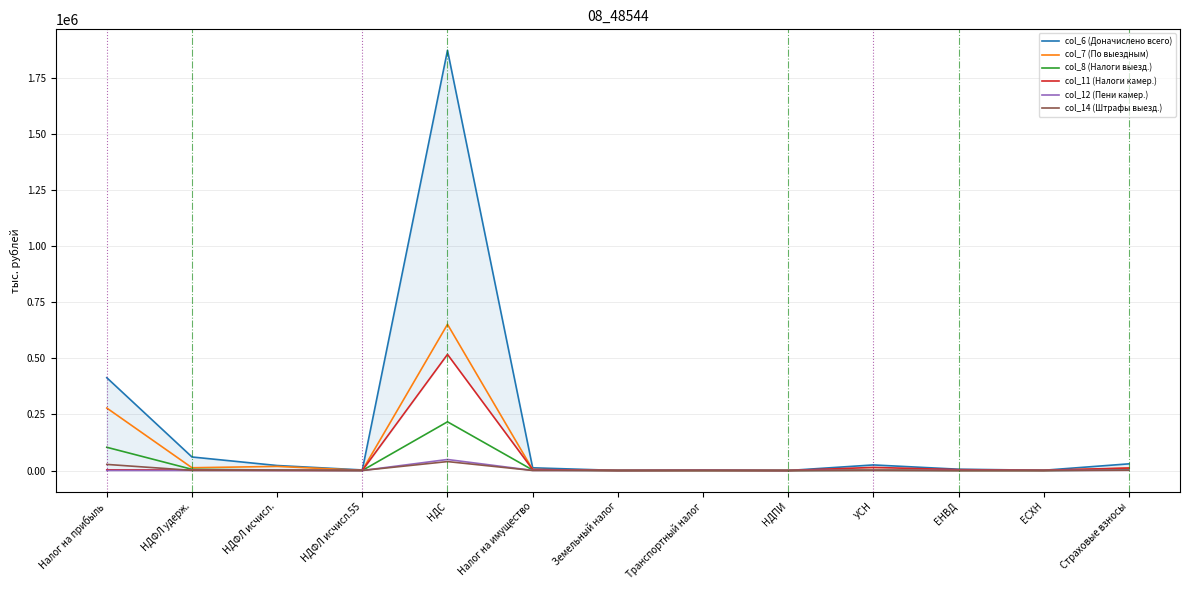

Which series changed the most between НДФЛ исчисл.55 and Транспортный налог?

col_7 (По выездным)